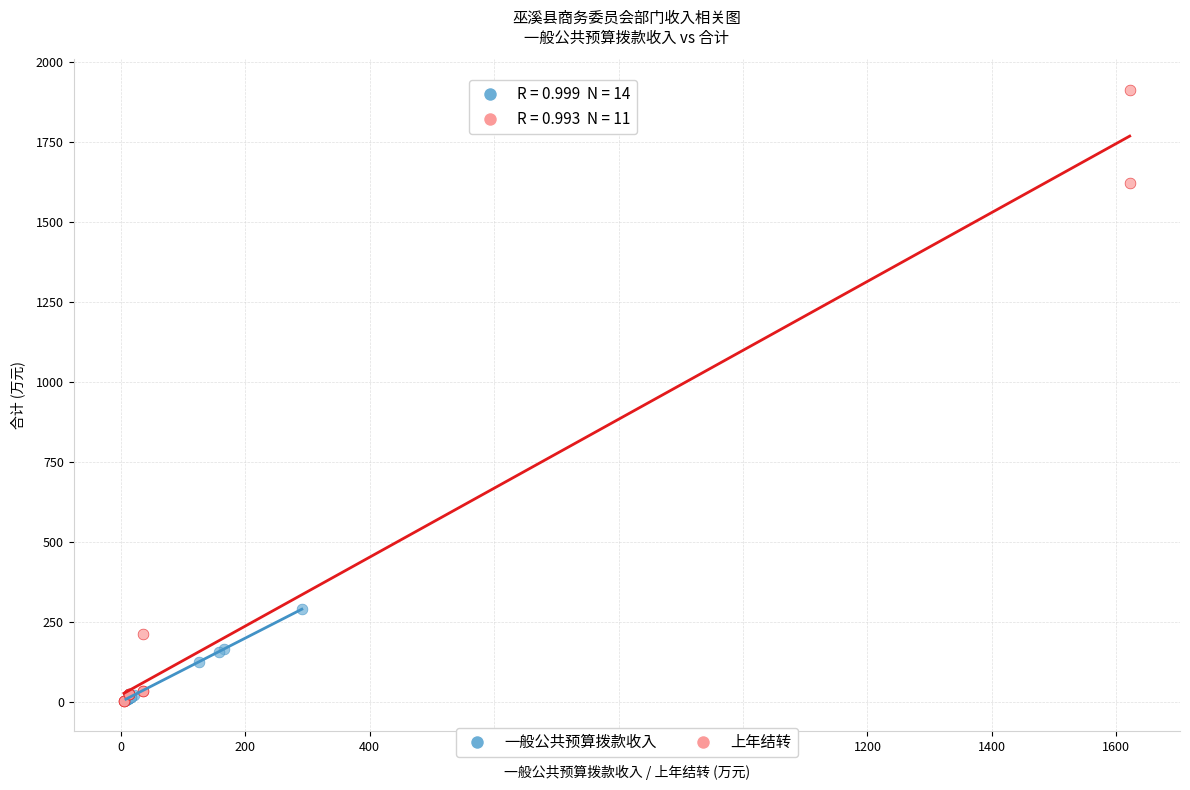

Which series reaches the maximum Y coordinate?

上年结转